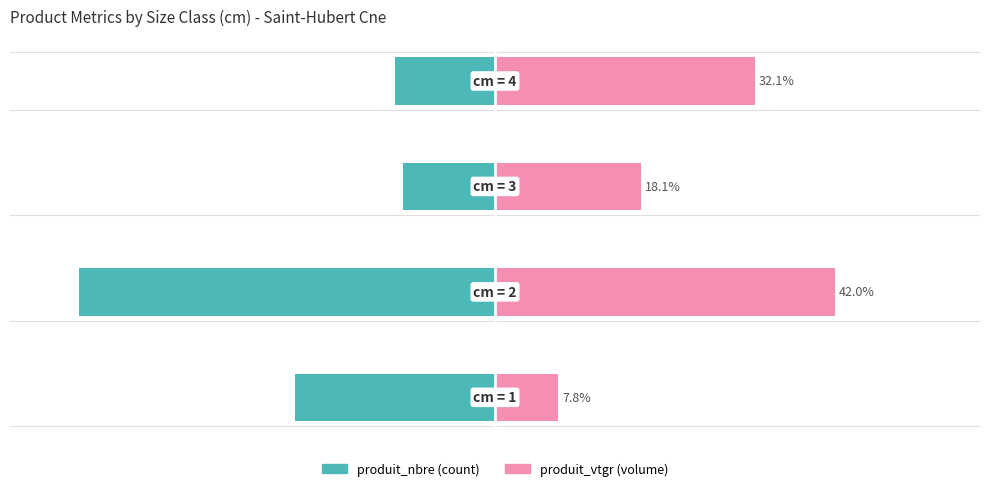

Which series changed the most between −60 and −20?

produit_nbre